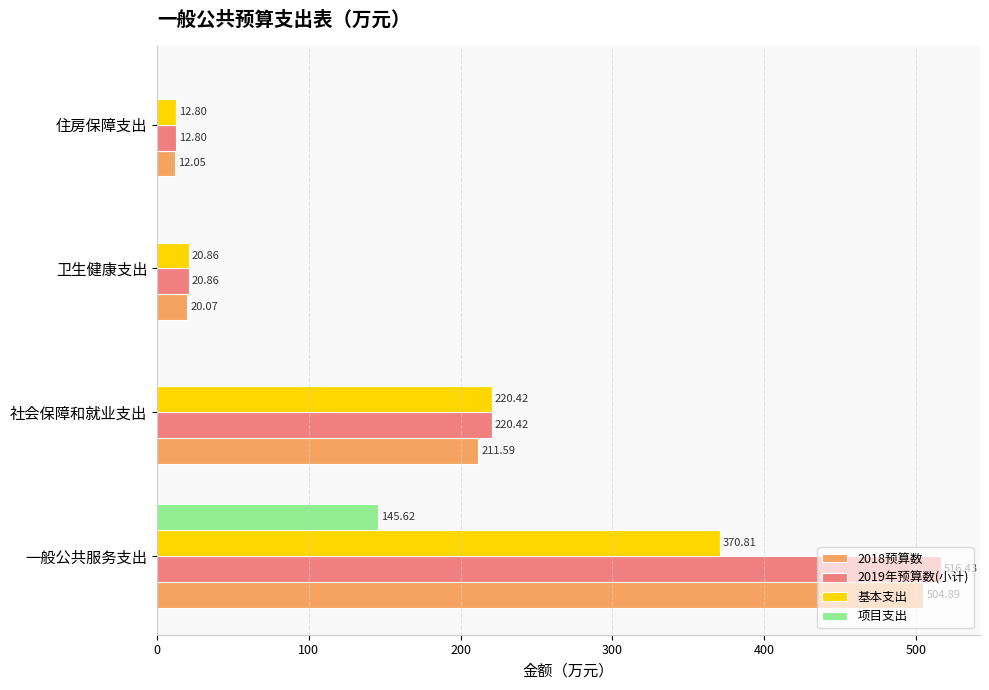

Which label corresponds to the largest value in the chart?

一般公共服务支出